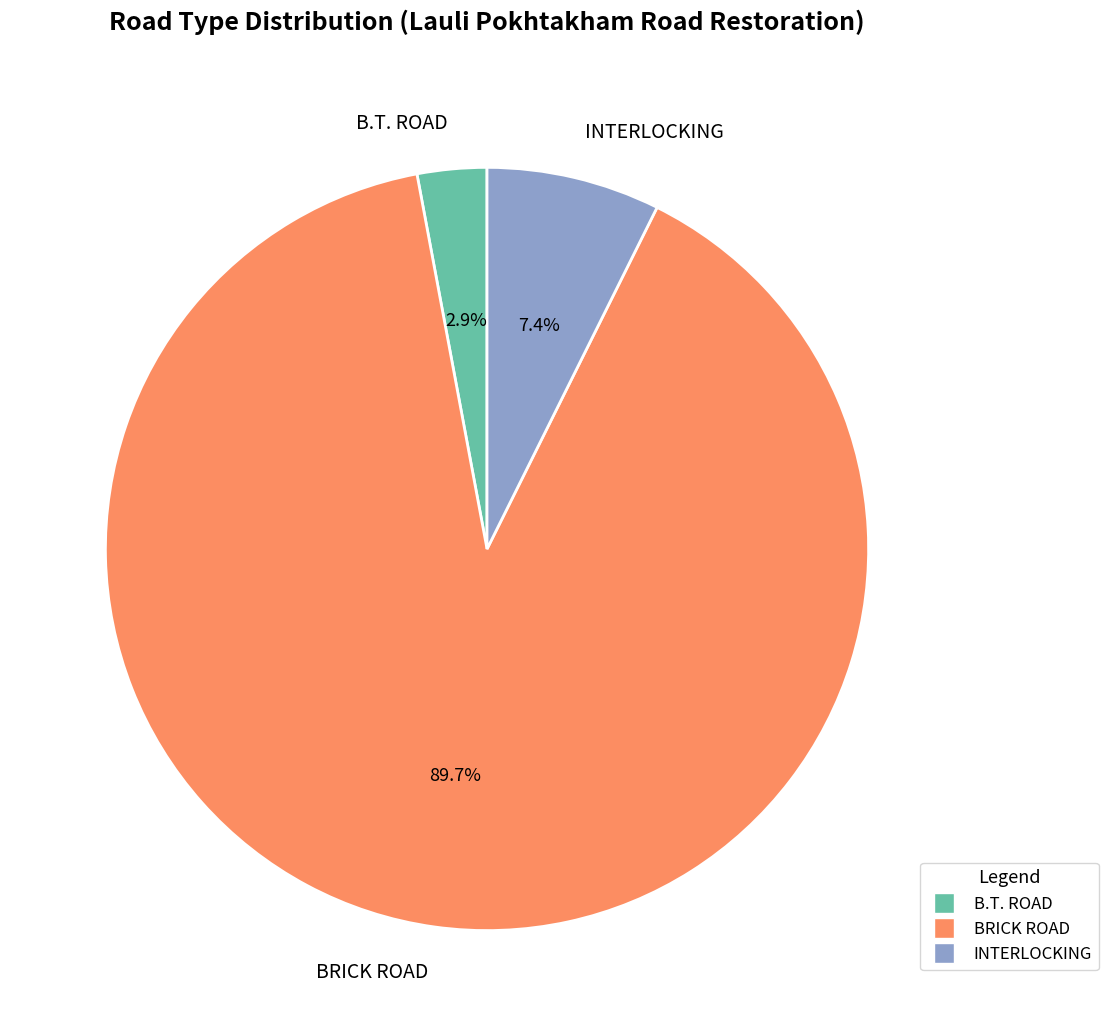

Between INTERLOCKING and B.T. ROAD, which is larger?

INTERLOCKING